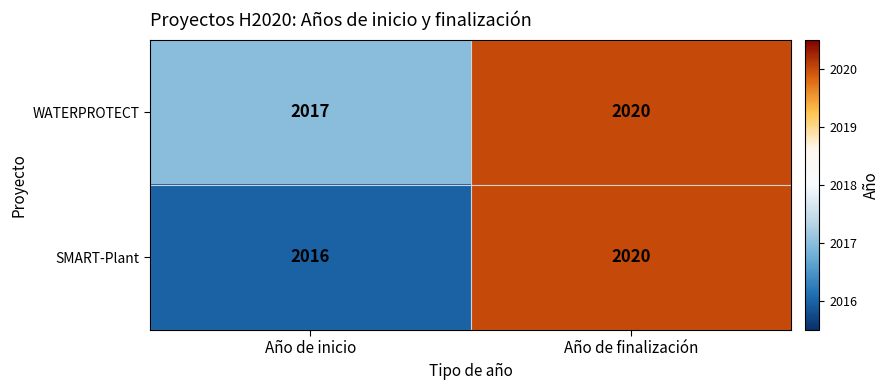

What is the smallest value displayed?

2016